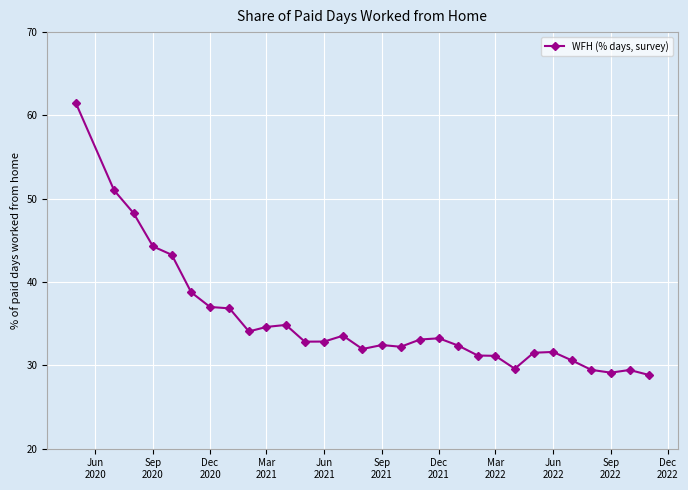

What is the difference between the second highest and second lowest values?

21.9